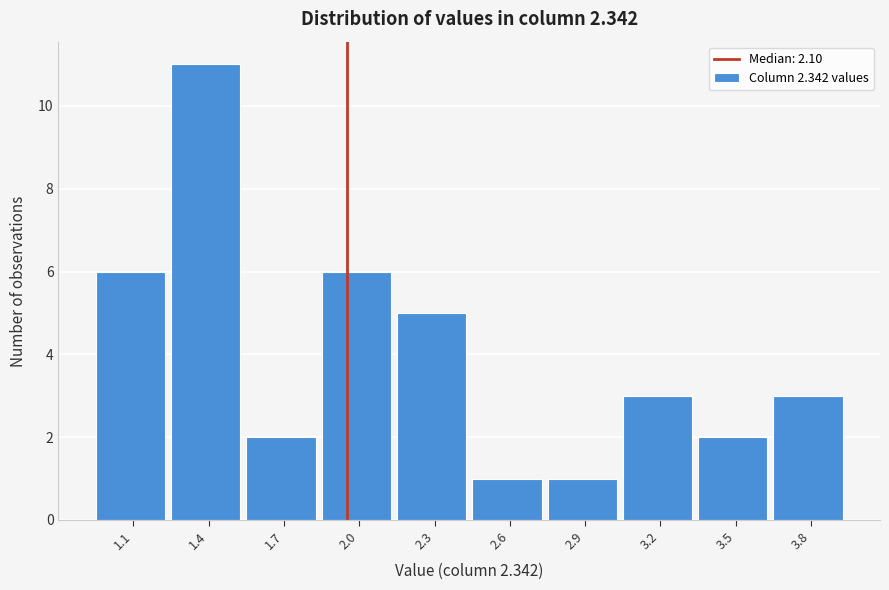

Reading left to right, what are all the values shown in this chart?

6	11	2	6	5	1	1	3	2	3